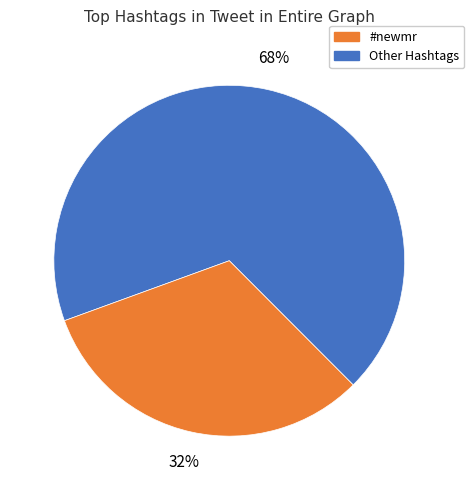

To the nearest percent, what is the average slice percentage?

50%